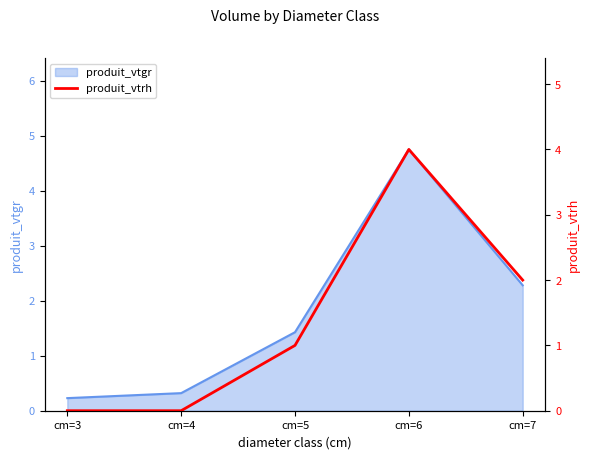

At which label does produit_vtgr first exceed 1?

cm=5